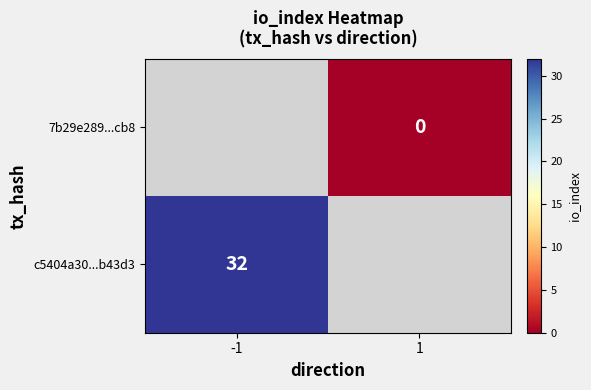

The value of c5404a30...b43d3 at -1 is 42. True or false?

False